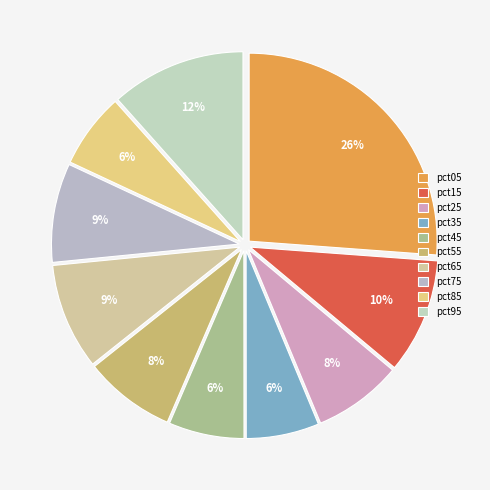

Do pct15 and pct05 together represent more than half of the pie?

No